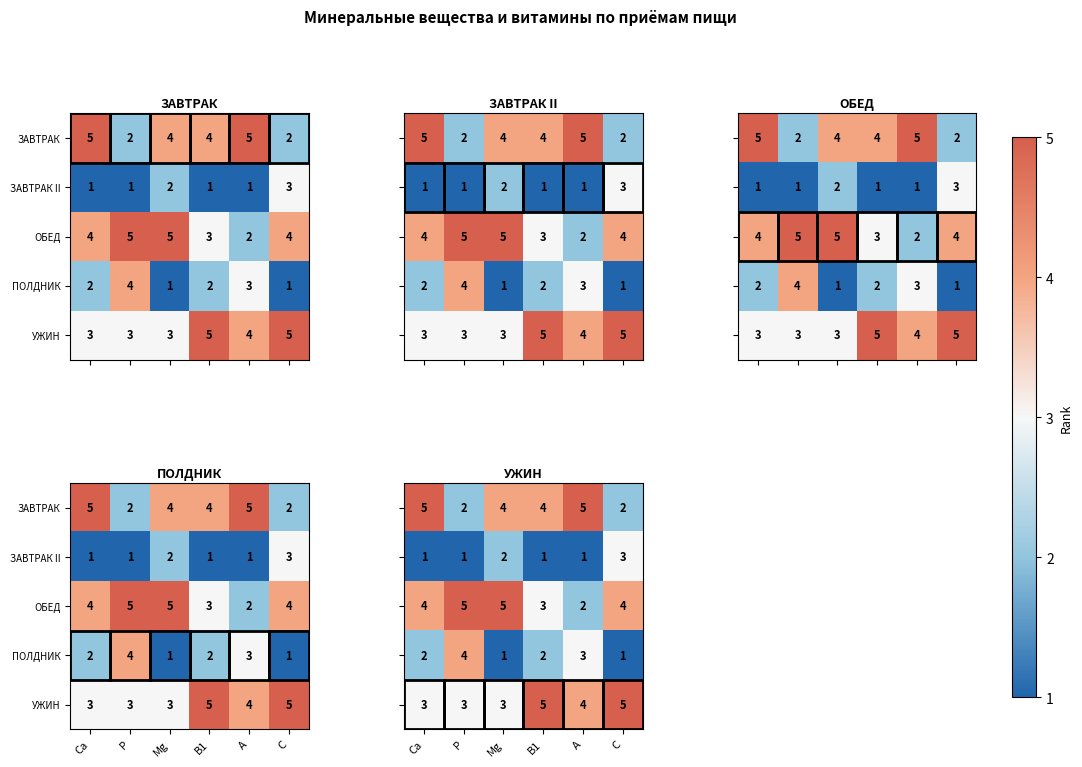

What is the total value across all series at Мg?

15